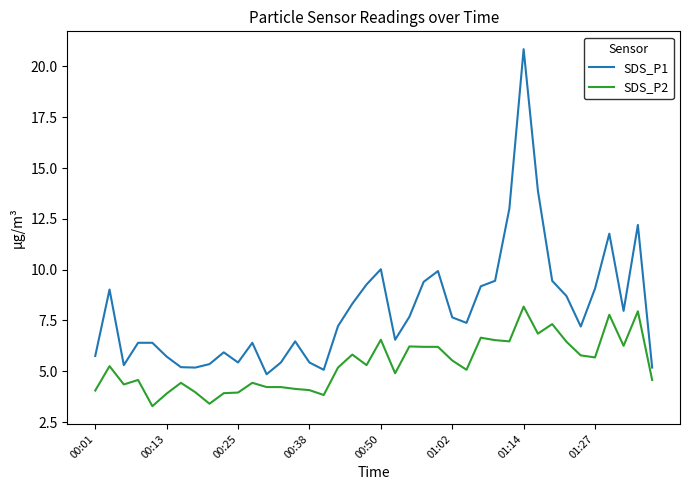

True or false: SDS_P1 and SDS_P2 intersect in this chart.

False